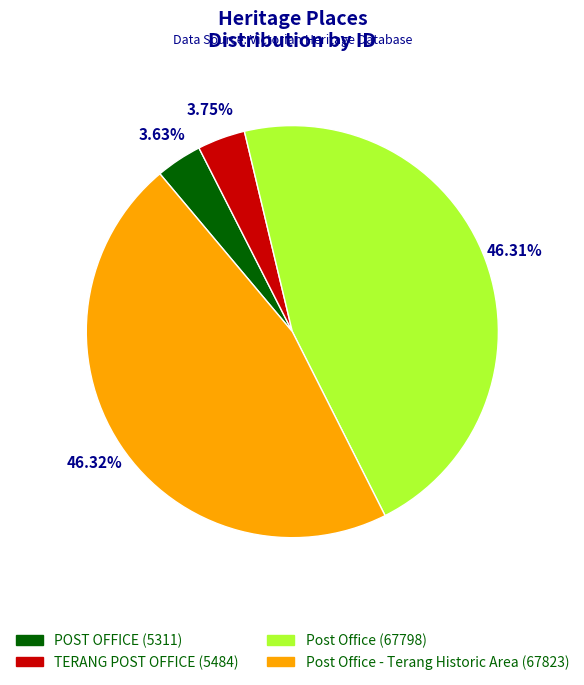

Combined, do POST OFFICE (5311) and TERANG POST OFFICE (5484) account for over 50%?

No